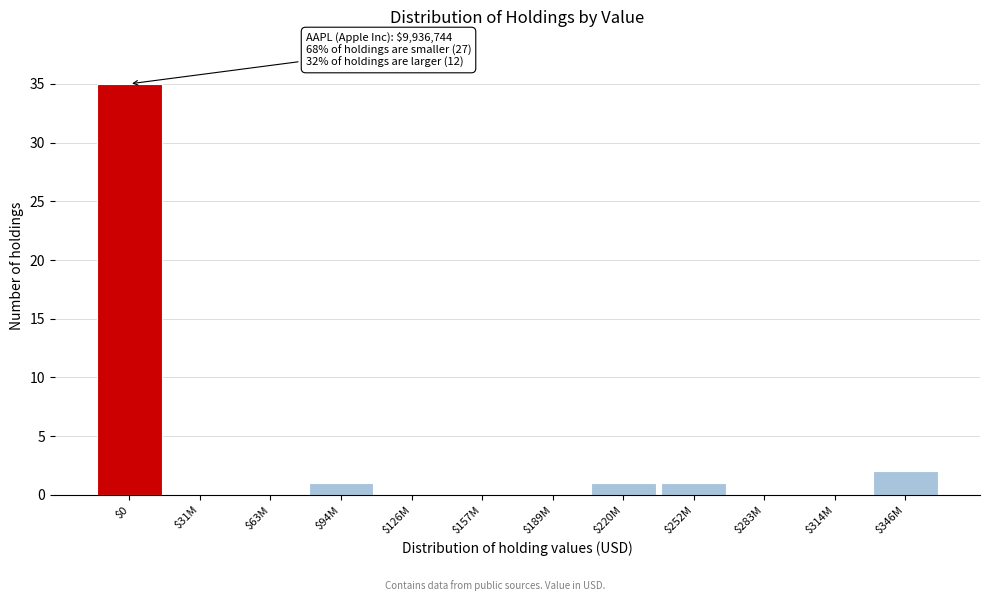

At which label is the value closest to 17?

$346M